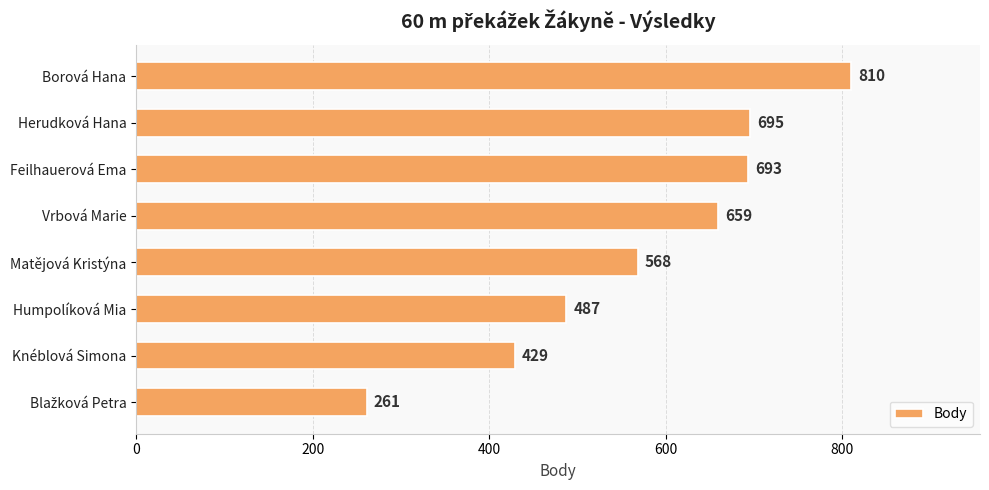

How many data points does each series have?

8